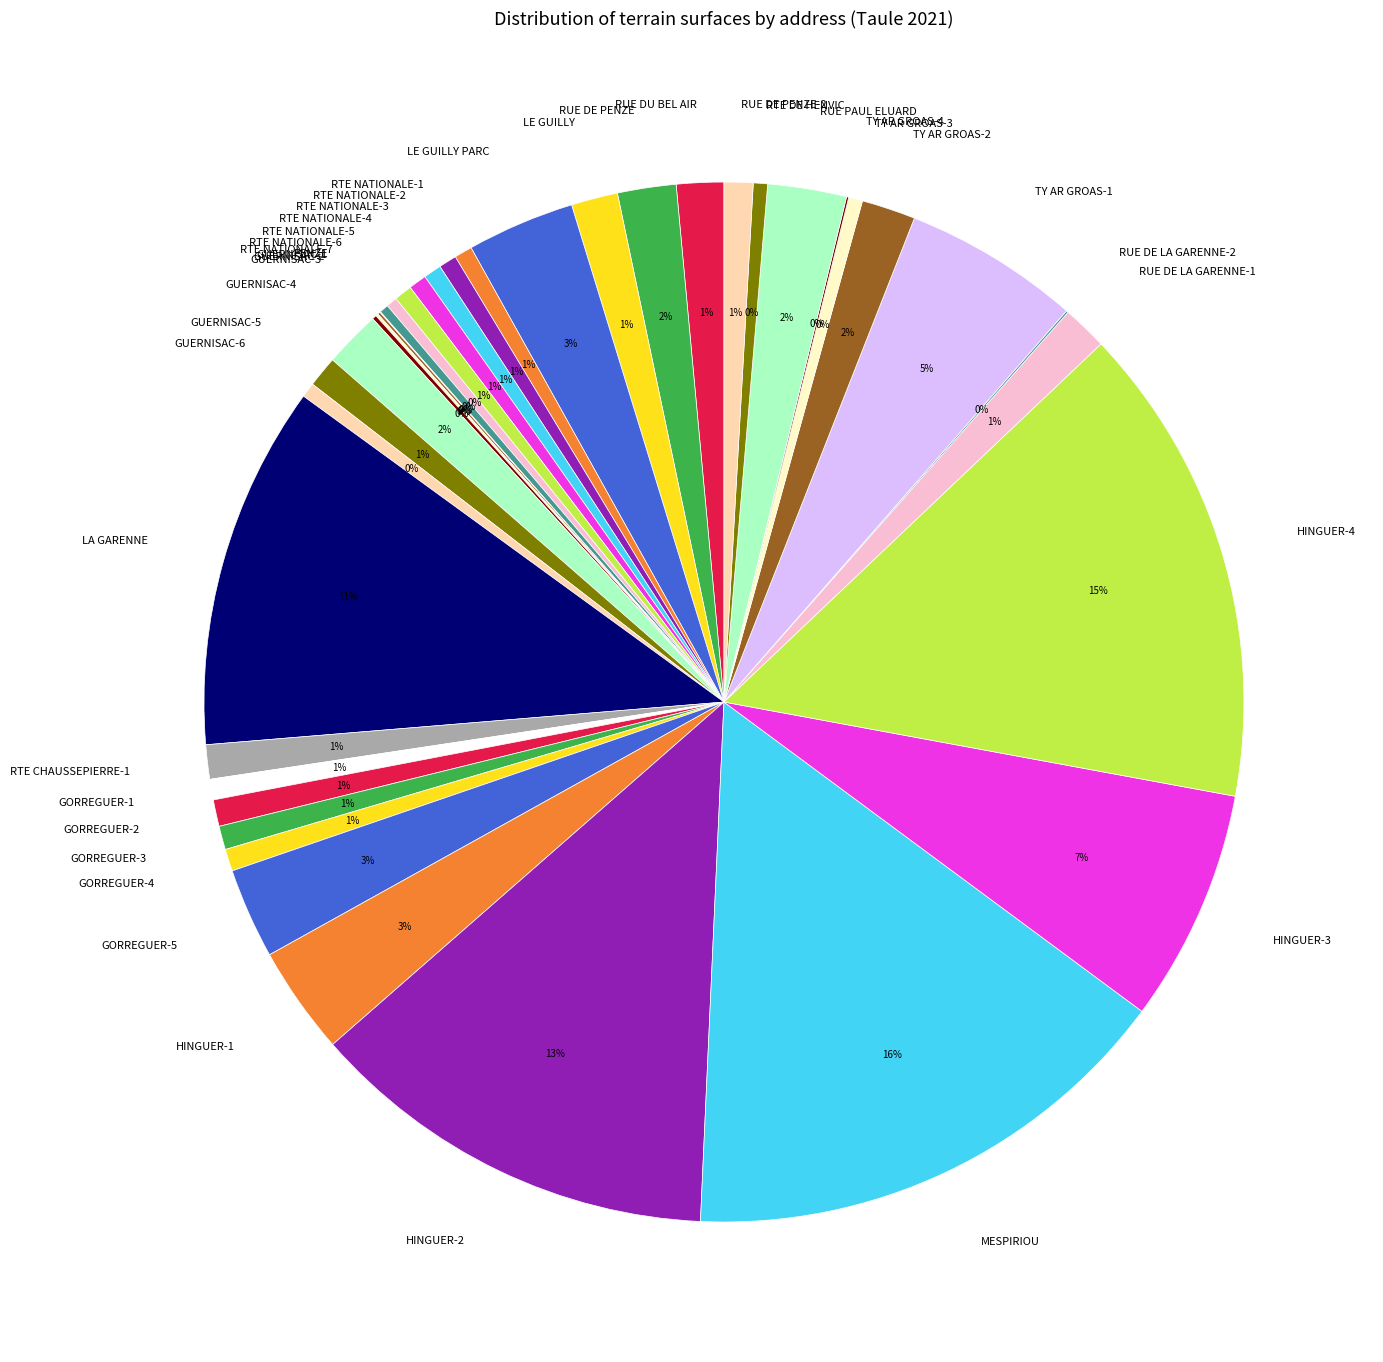

Is it true that RTE NATIONALE-5 is 1% of the pie?

True